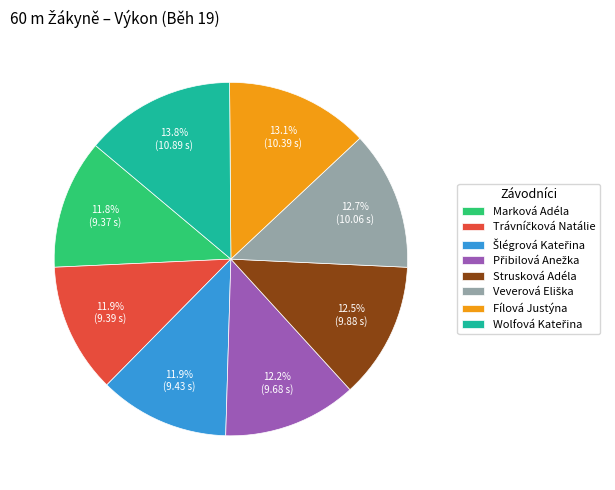

What percentage do Marková Adéla and Strusková Adéla together represent?

24.3%